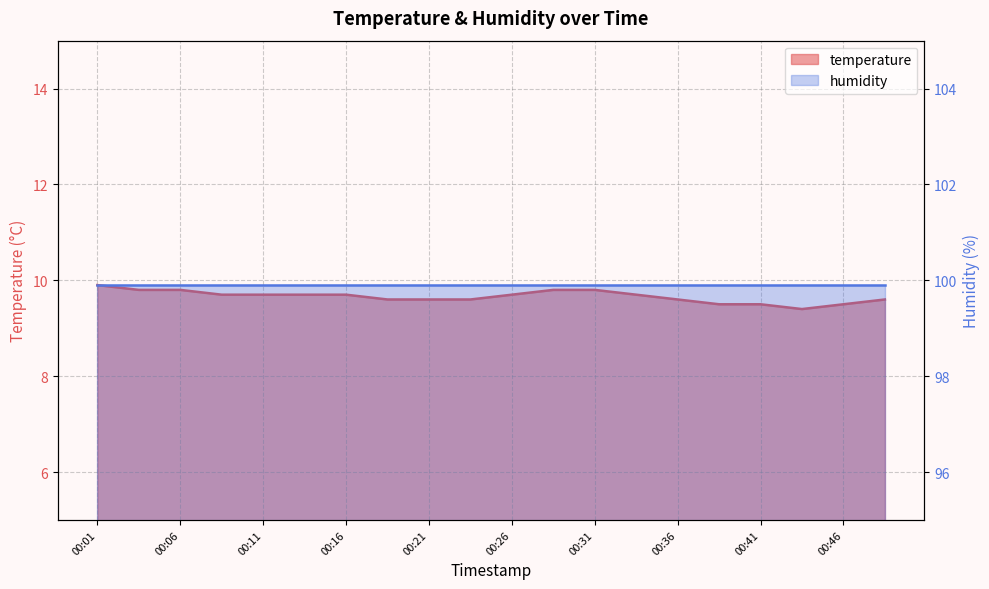

Which category has the lowest value across all series?

00:43